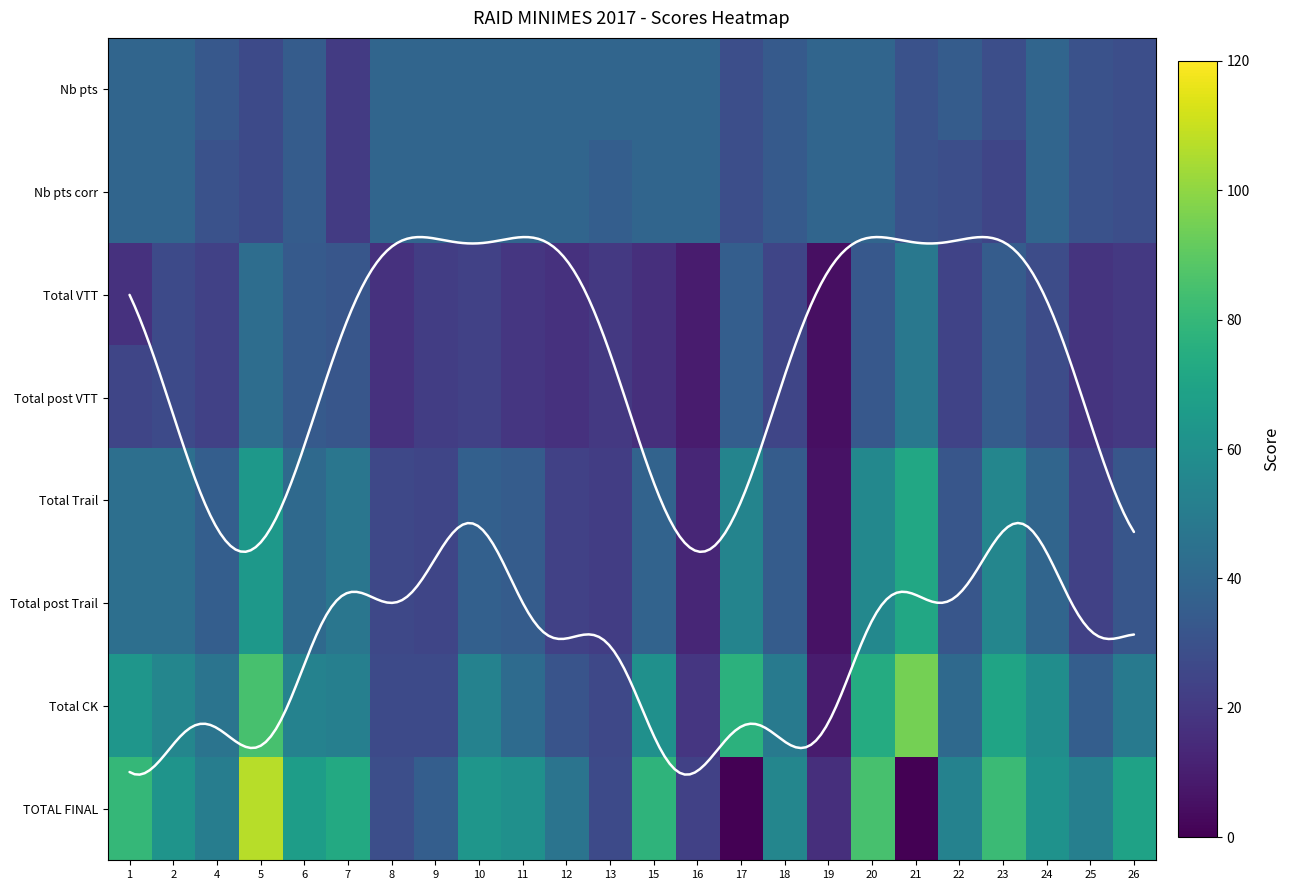

Which series has the widest spread of values?

TOTAL FINAL